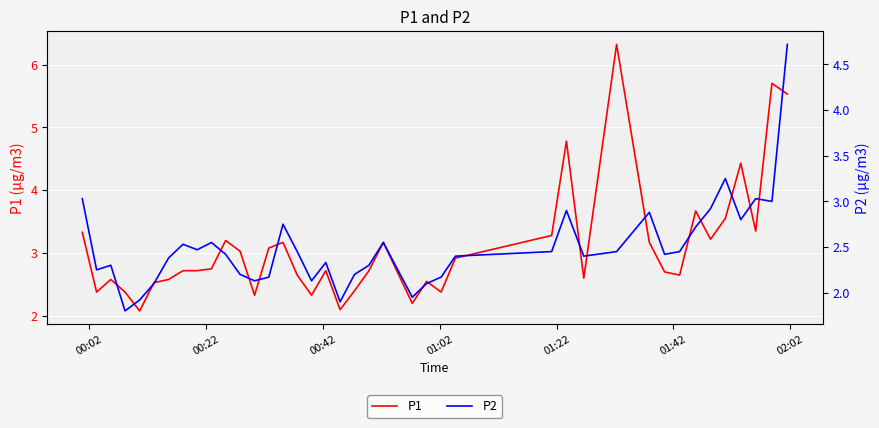

Reading left to right, what are all the values shown in this chart?

P1: 3.3	2.4	2.6	2.4	2.1	2.5	2.6	2.7	2.7	2.8	3.2	3.0	2.3	3.1	3.2	2.6	2.3	2.7	2.1	2.4	2.7	3.2	2.2	2.5	2.4	2.9	3.3	4.8	2.6	6.3	3.2	2.7	2.6	3.7	3.2	3.5	4.4	3.4	5.7	5.5
P2: 3.0	2.2	2.3	1.8	1.9	2.1	2.4	2.5	2.5	2.5	2.4	2.2	2.1	2.2	2.8	2.5	2.1	2.3	1.9	2.2	2.3	2.5	1.9	2.1	2.2	2.4	2.5	2.9	2.4	2.5	2.9	2.4	2.5	2.7	2.9	3.2	2.8	3.0	3.0	4.7